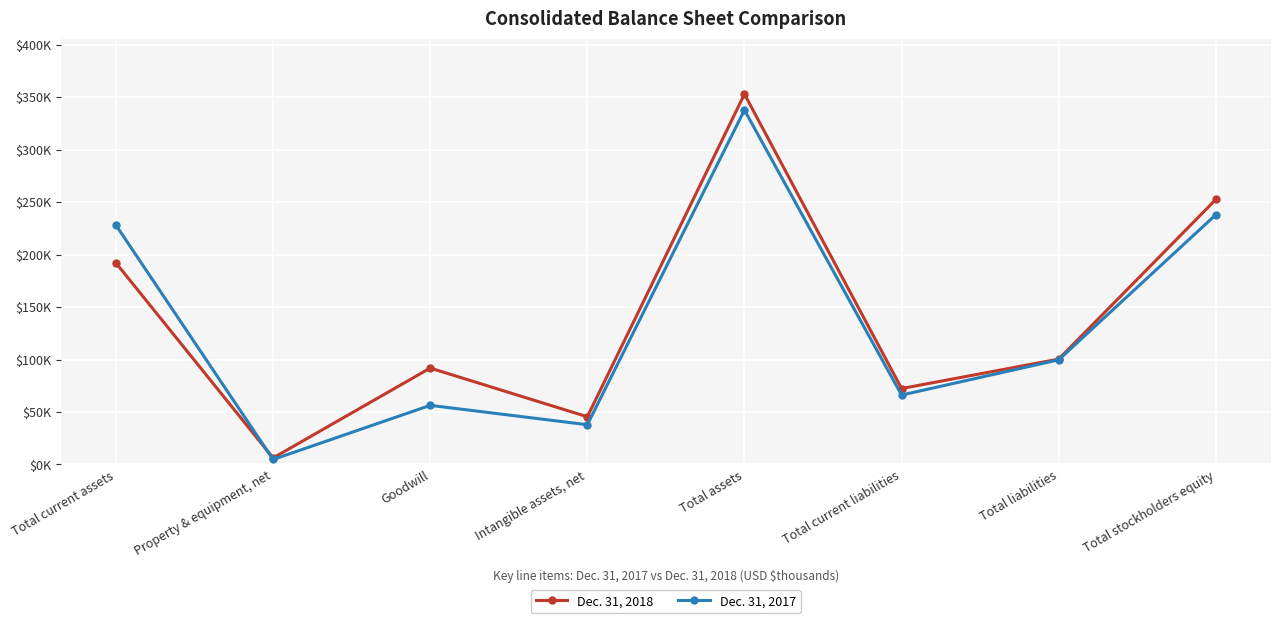

How many times do Dec. 31, 2018 and Dec. 31, 2017 cross each other?

1